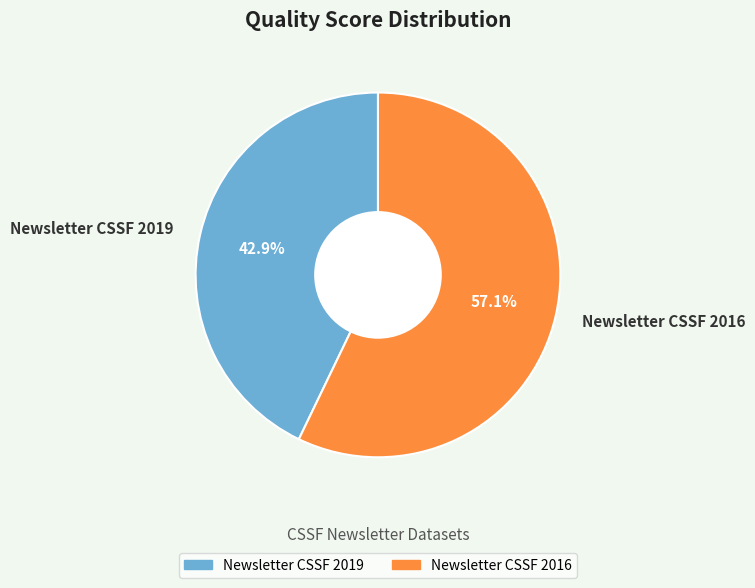

How many segments does this pie chart have?

2